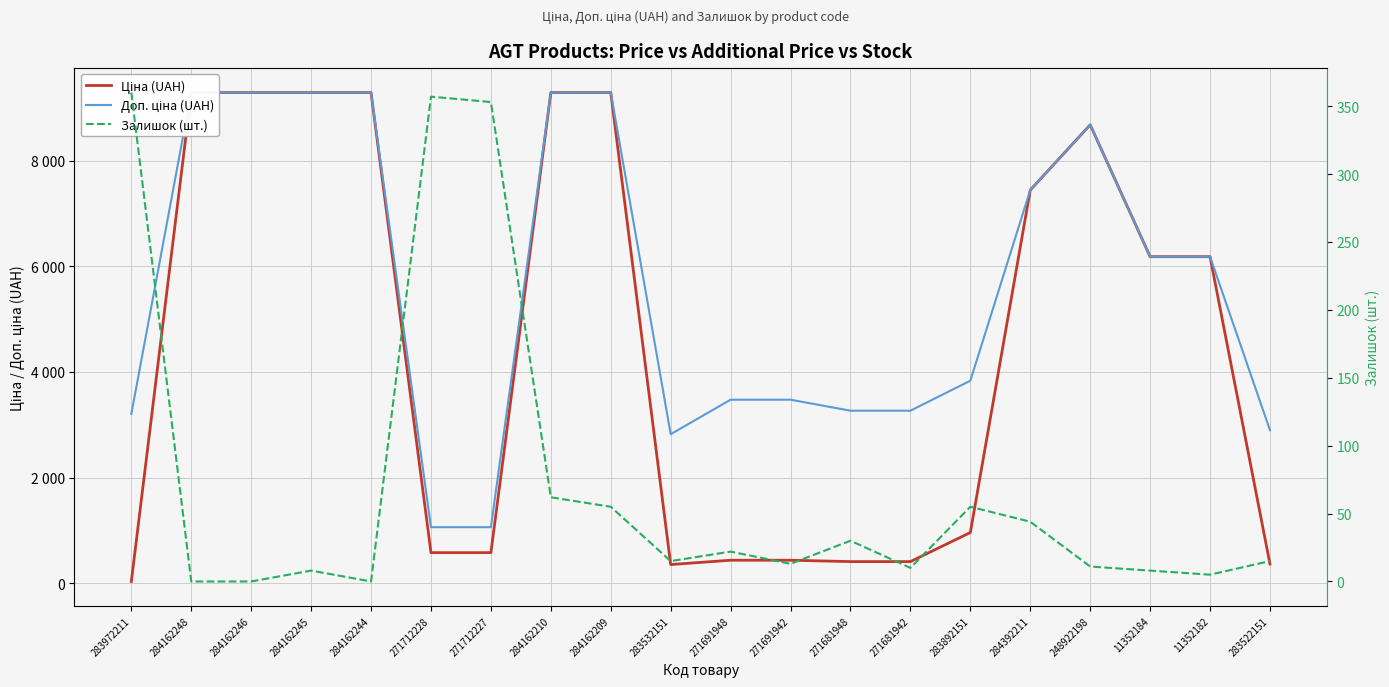

True or false: Залишок (шт.) has a value of 30.0 at 271681948.

True